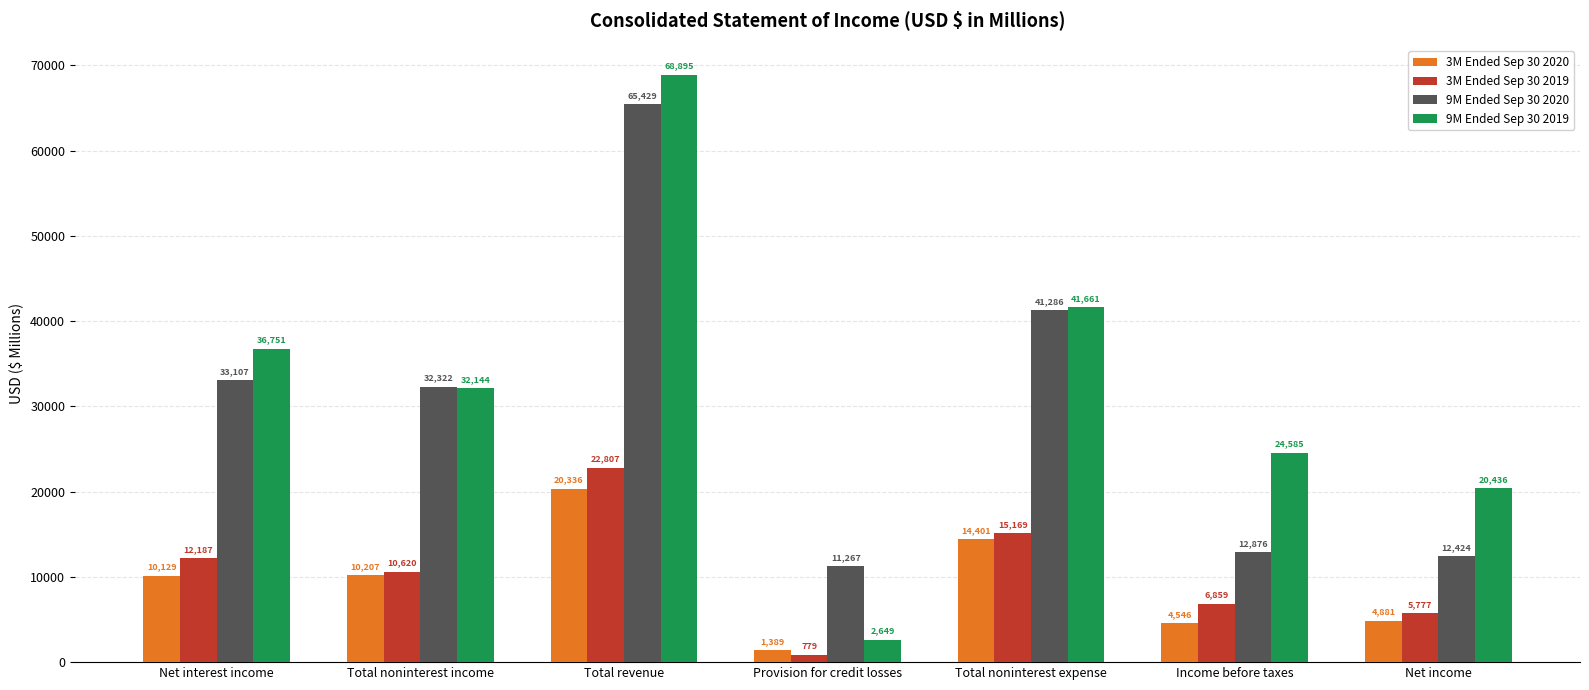

What is the difference between the maximum and second lowest values in the 9M Ended Sep 30 2020 series?

53005